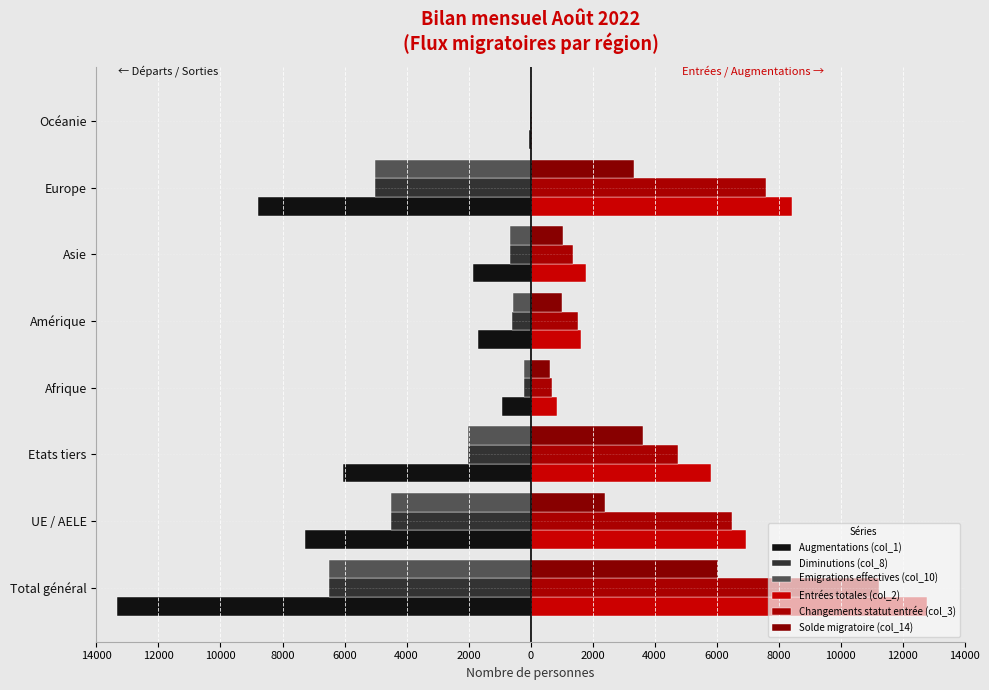

How many data points in Diminutions (col_8) are above -666?

3